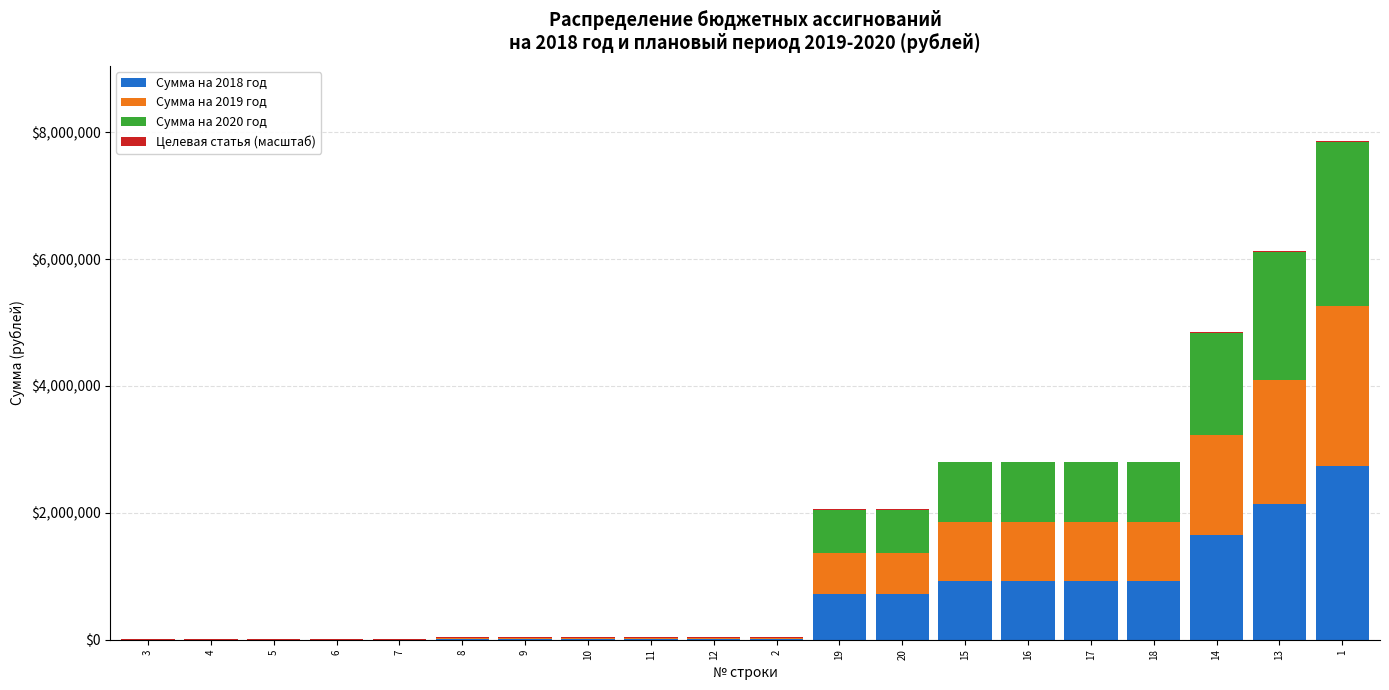

Are the bars horizontal?

No